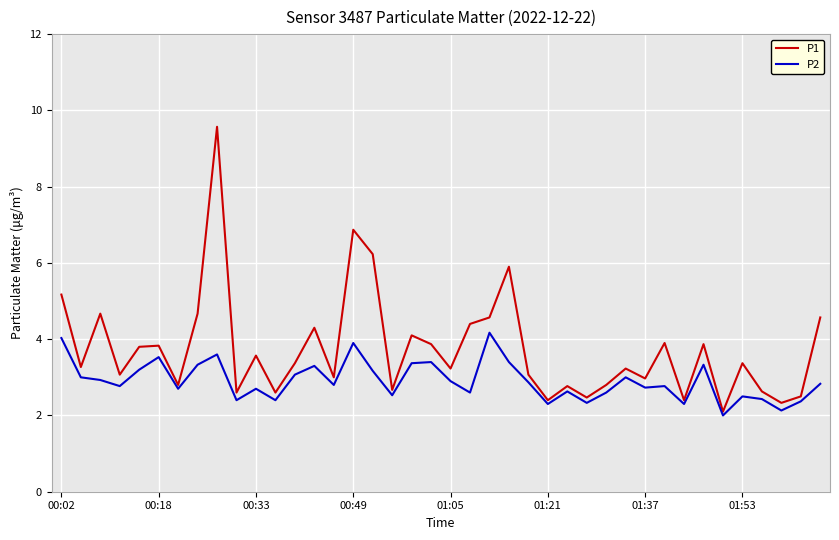

Which series has the largest total across all categories?

P1